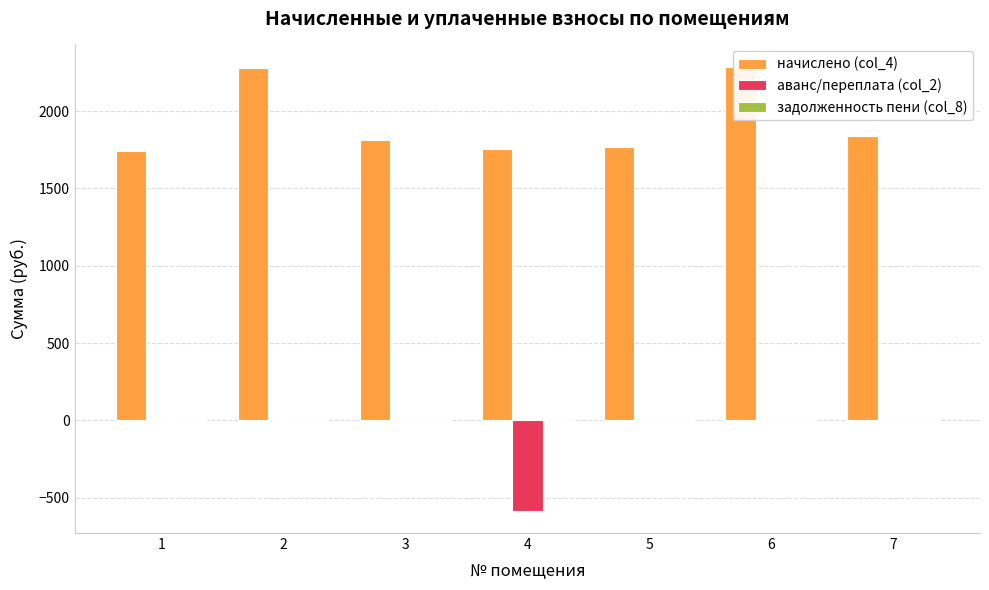

True or false: задолженность пени (col_8) has a value of 0.0 at 3.

True